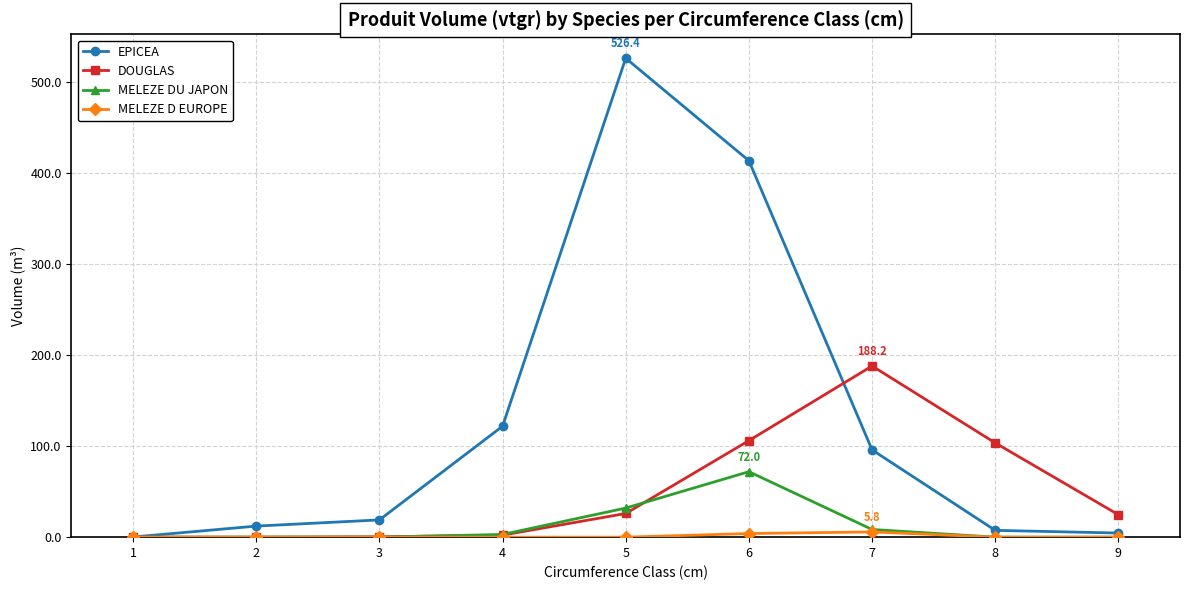

Is the value of EPICEA at 5 greater than the value of MELEZE DU JAPON at 9?

Yes